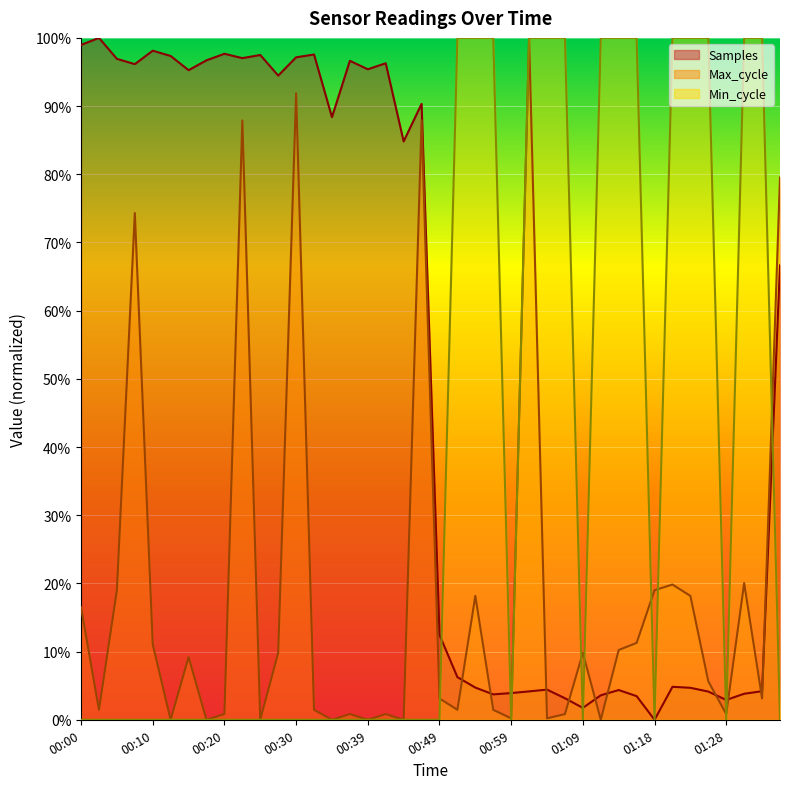

Which series has the widest spread of values?

Samples